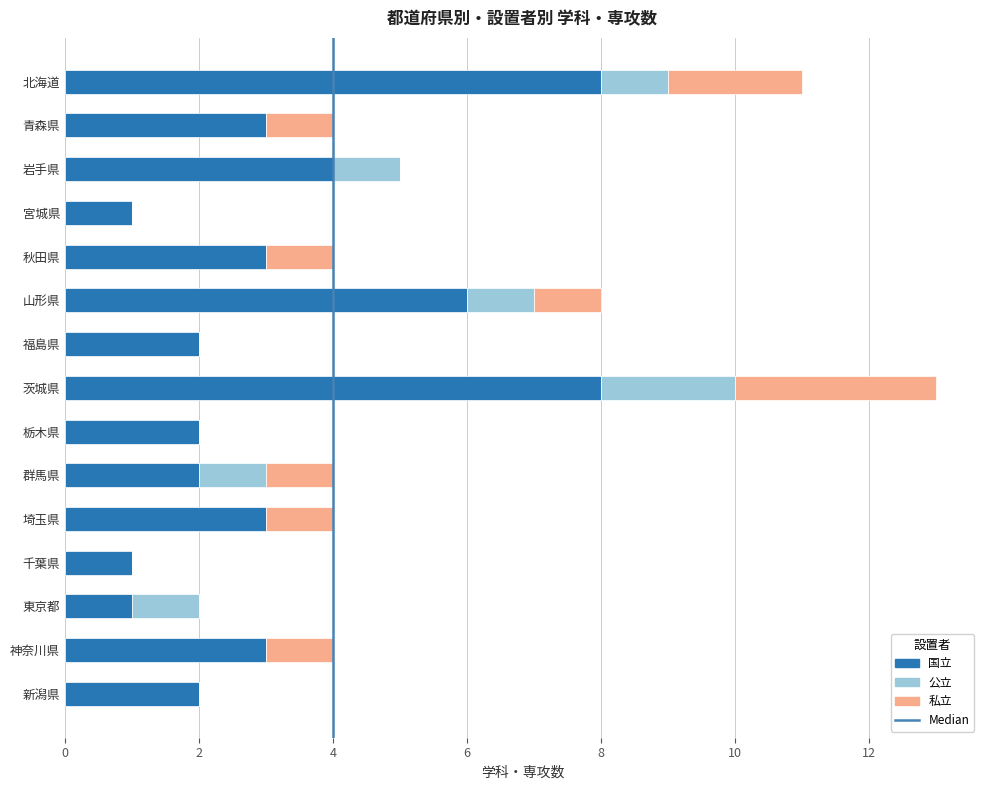

True or false: 国立 has a value of 2 at 群馬県.

True